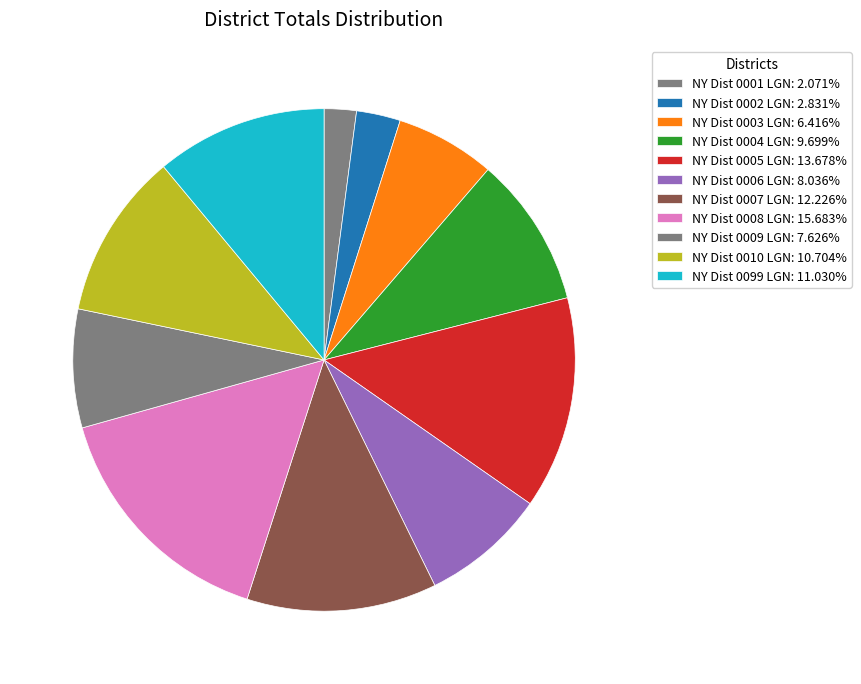

True or false: NY Dist 0099 LGN accounts for 11% of the total.

True